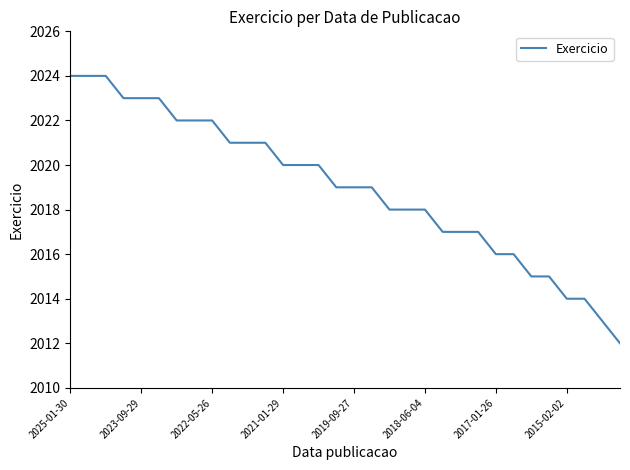

What is the smallest value displayed?

2012